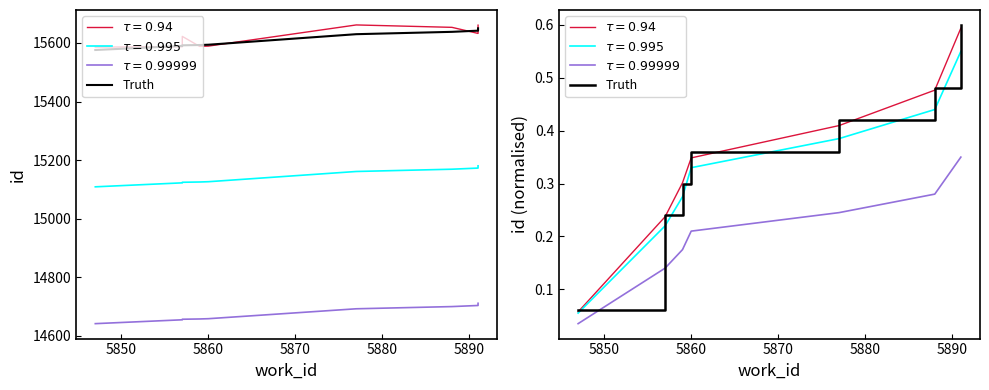

What is the maximum value shown in the chart?

0.6